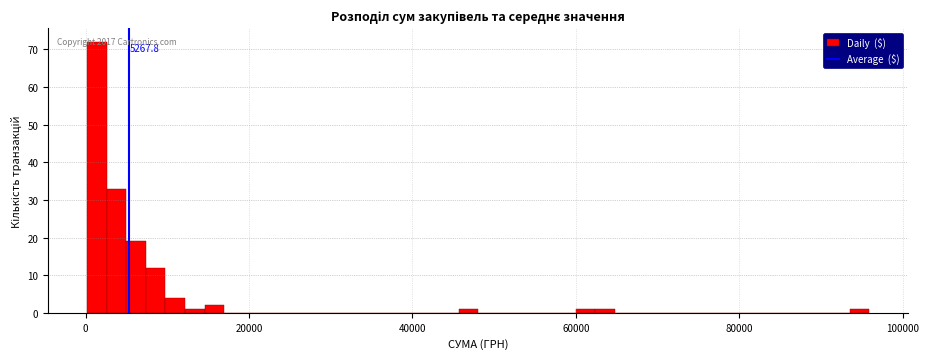

Around what value on the x-axis is the tallest bar? Give the approximate position of its centre, as read against the axis.

2000